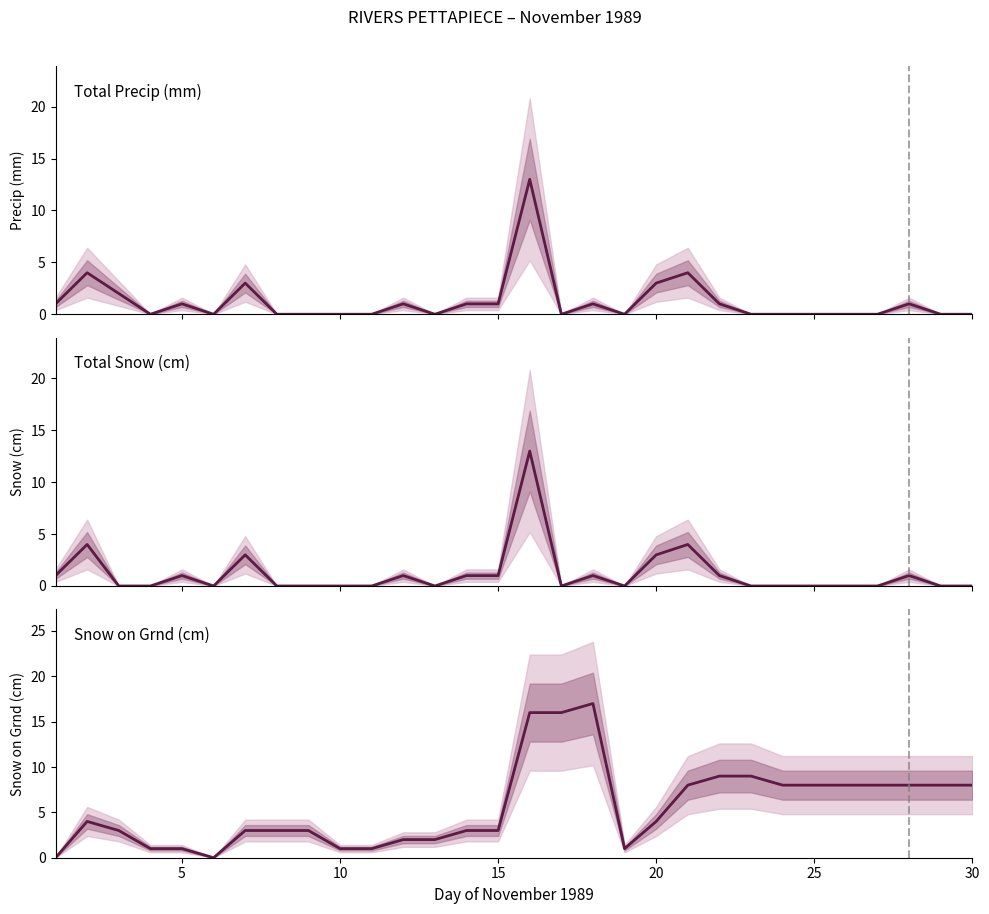

What are all the series names shown in the legend?

Total Precip (mm), Total Snow (cm), Snow on Grnd (cm)